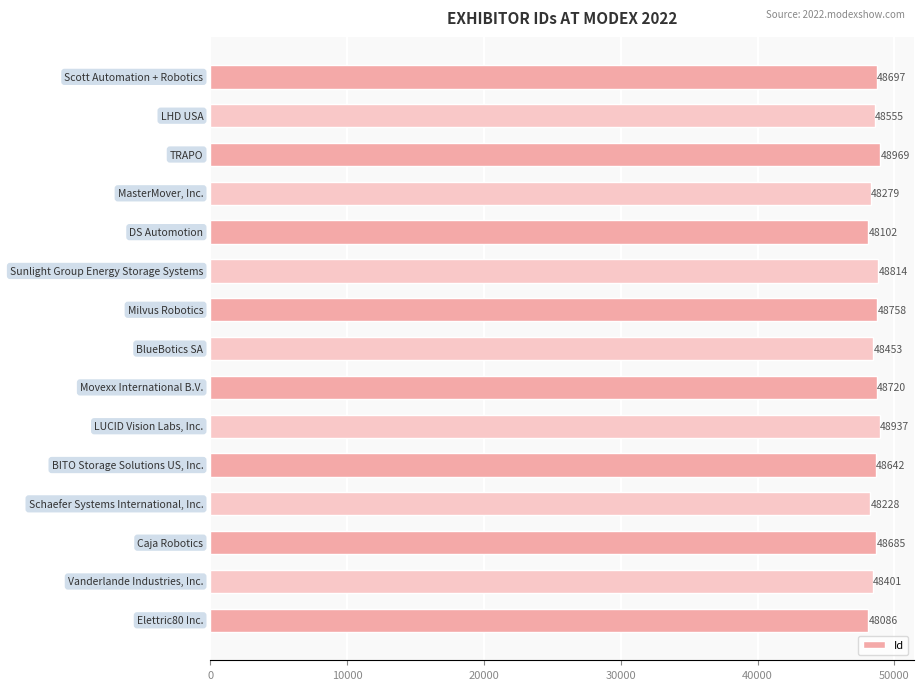

What is the sum of all values?

728326